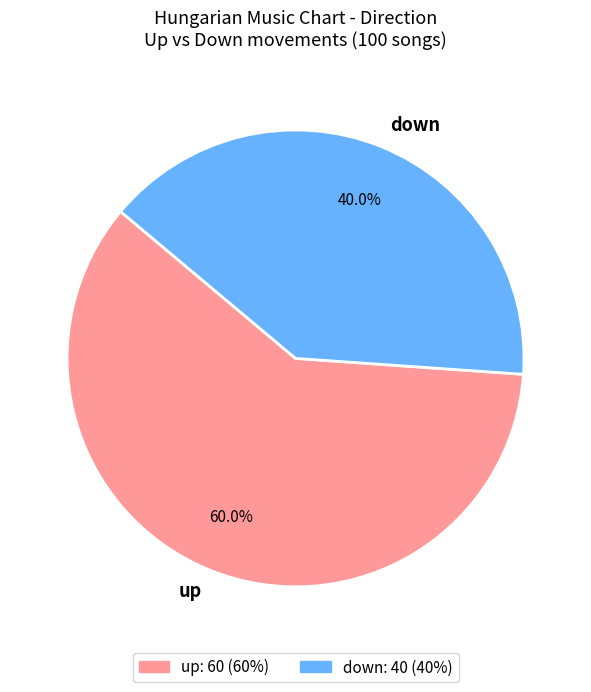

To the nearest percent, what is the average slice percentage?

50%